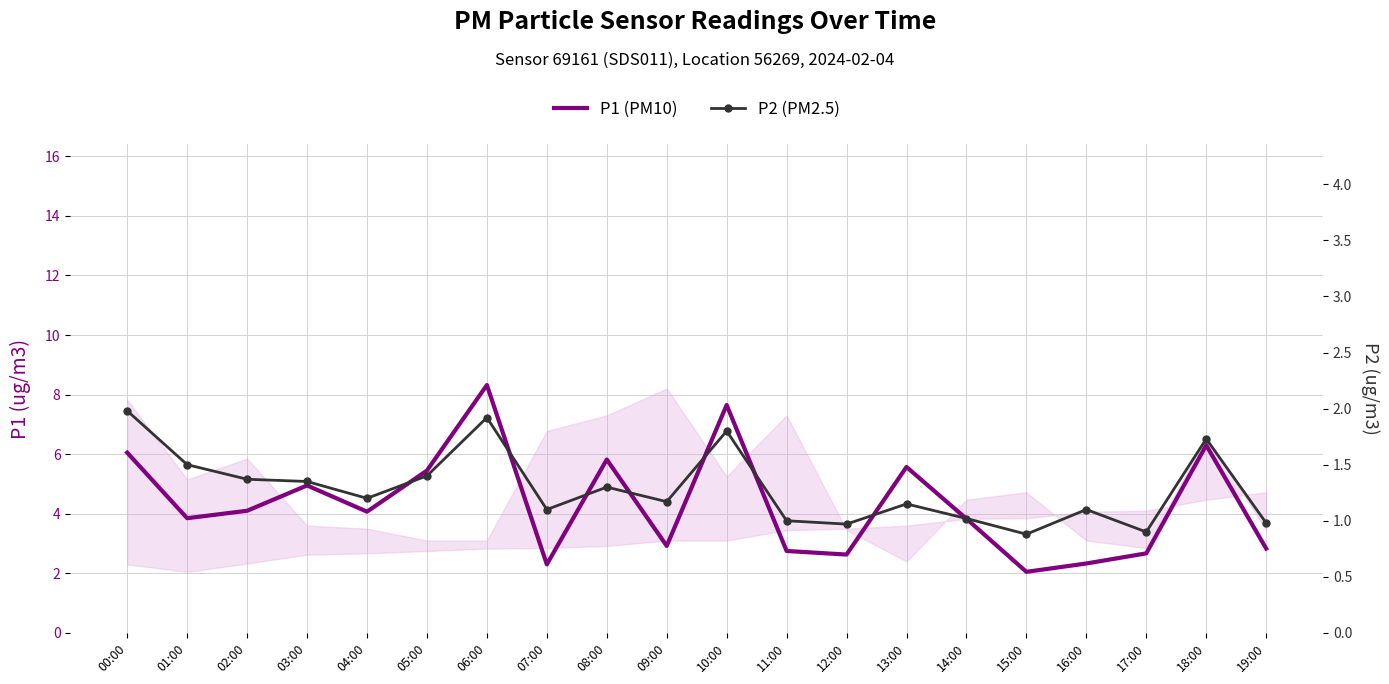

Rank the series by their average value, from lowest to highest.

P2 (PM2.5), P1 (PM10)